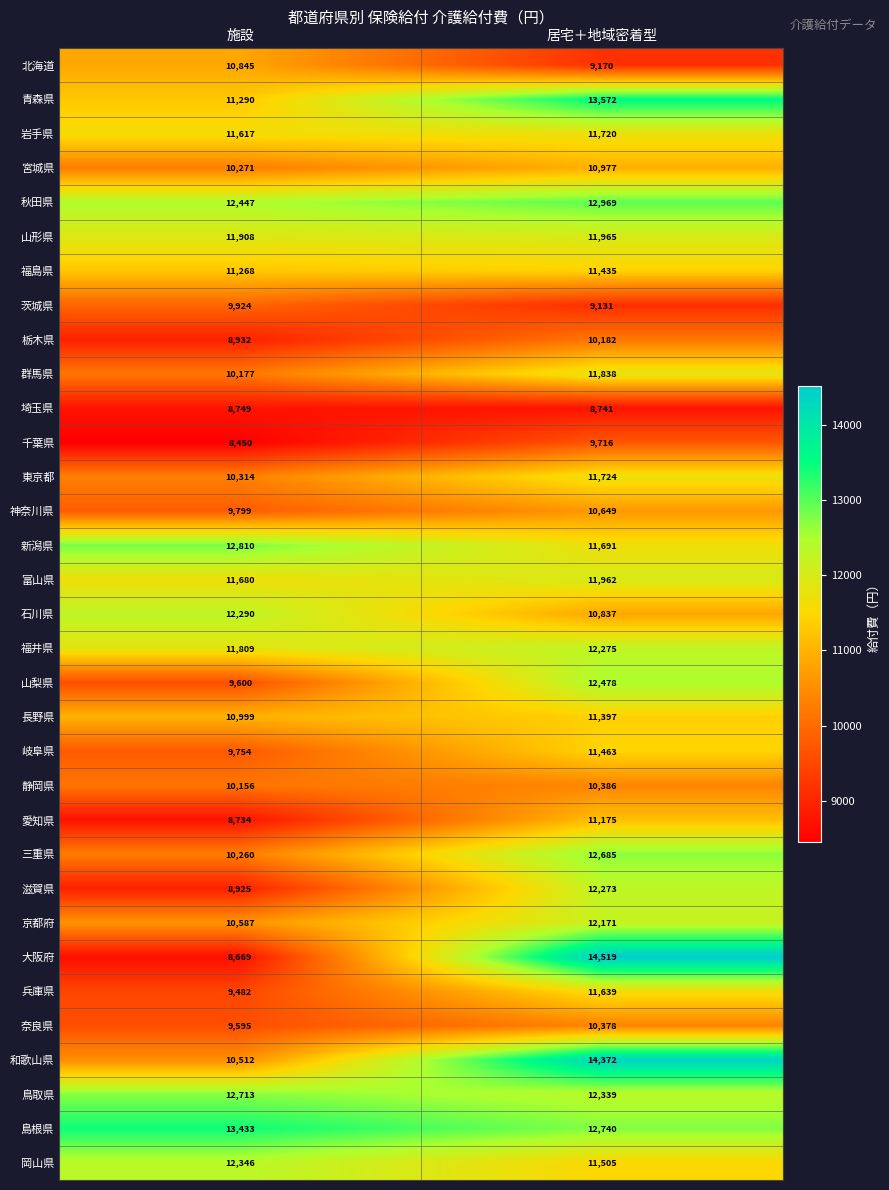

What is the difference between the 岐阜県 values at 施設 and 居宅＋地域密着型?

1709